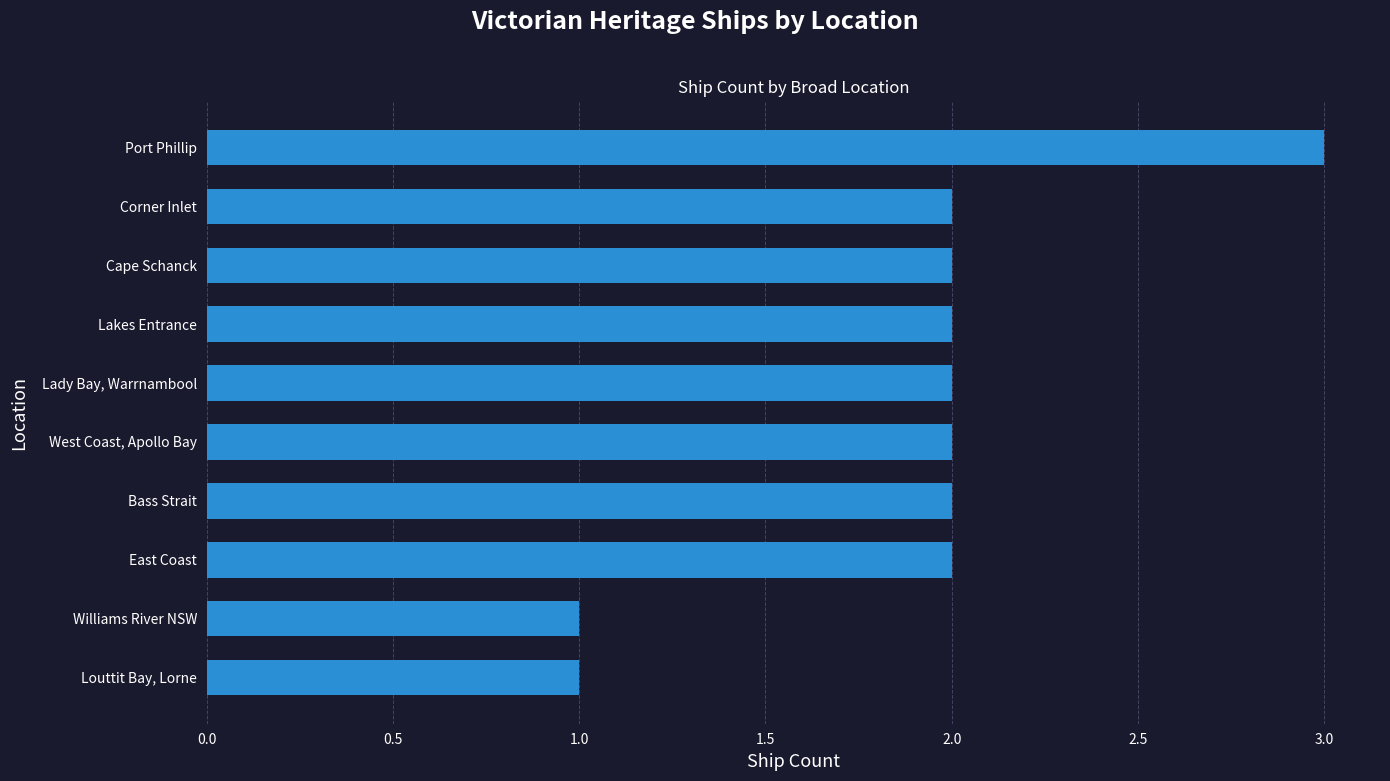

What is the ratio of the value at Corner Inlet to the value at Williams River NSW?

2.0